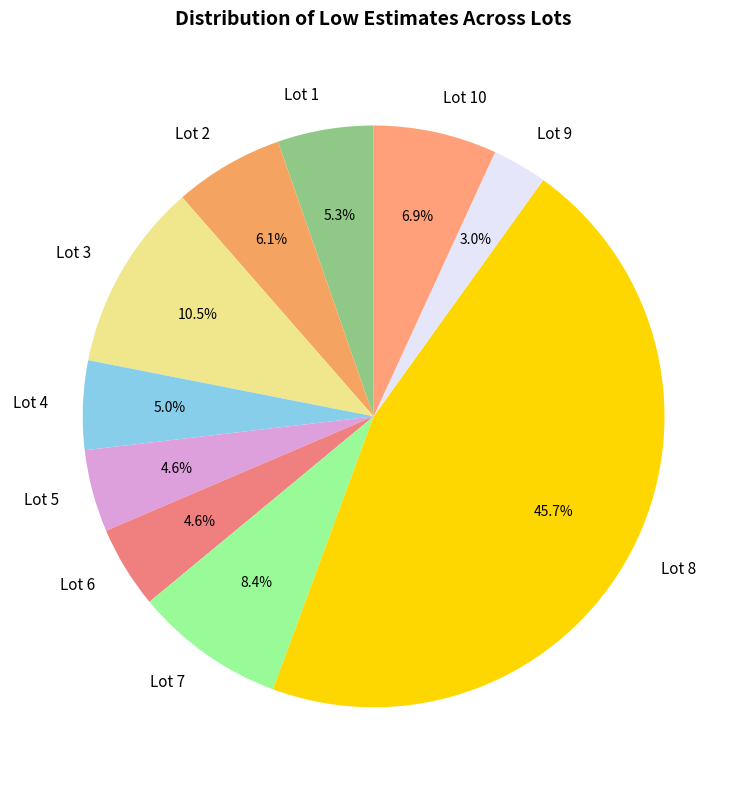

To the nearest percent, what portion does Lot 8 represent?

46%